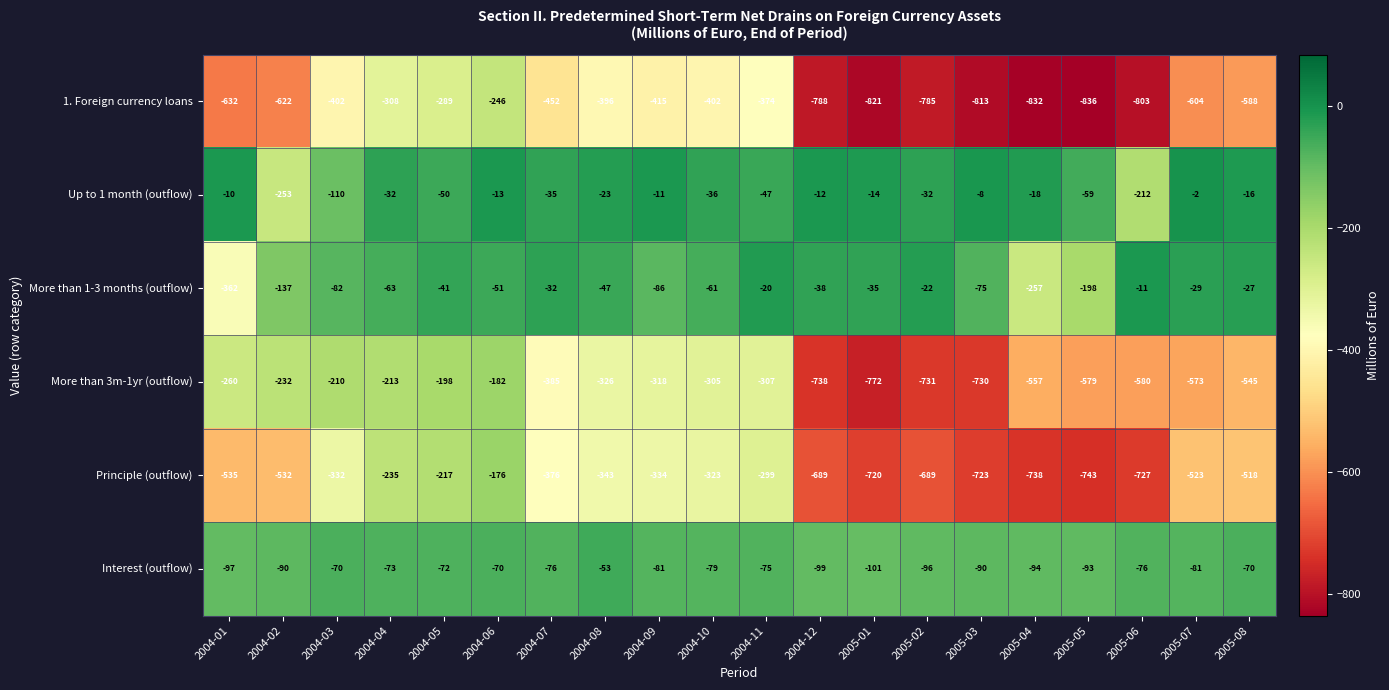

What is the smallest value displayed?

-836